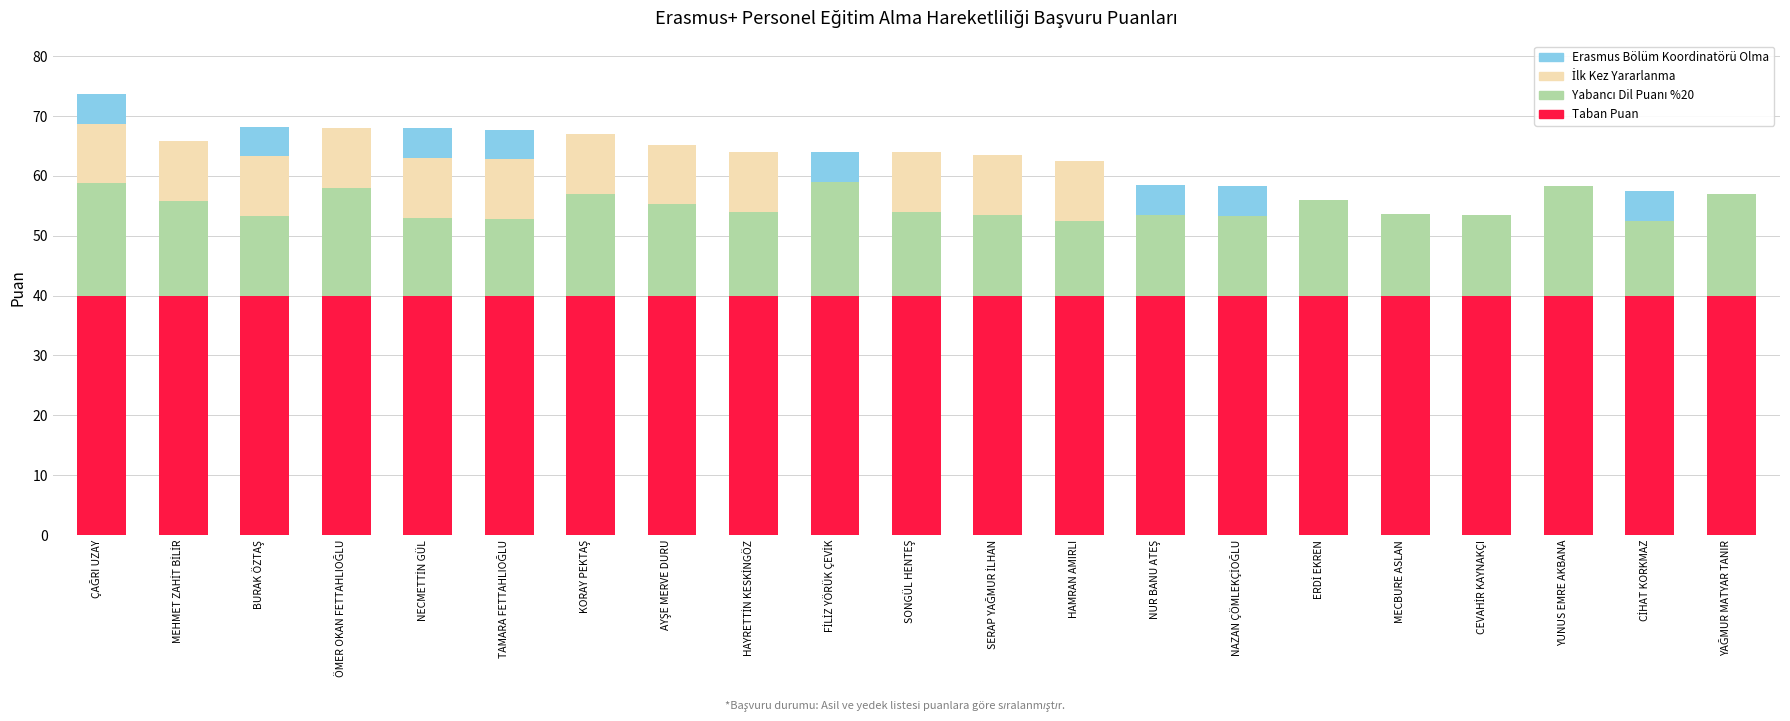

What is the maximum value for Taban Puan?

40.0